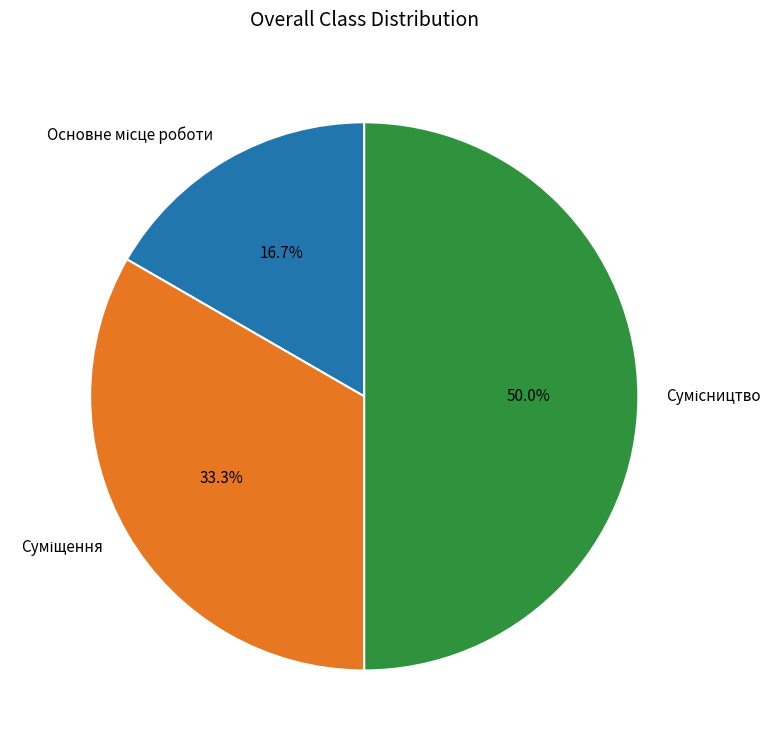

Is there a majority slice in this chart?

No